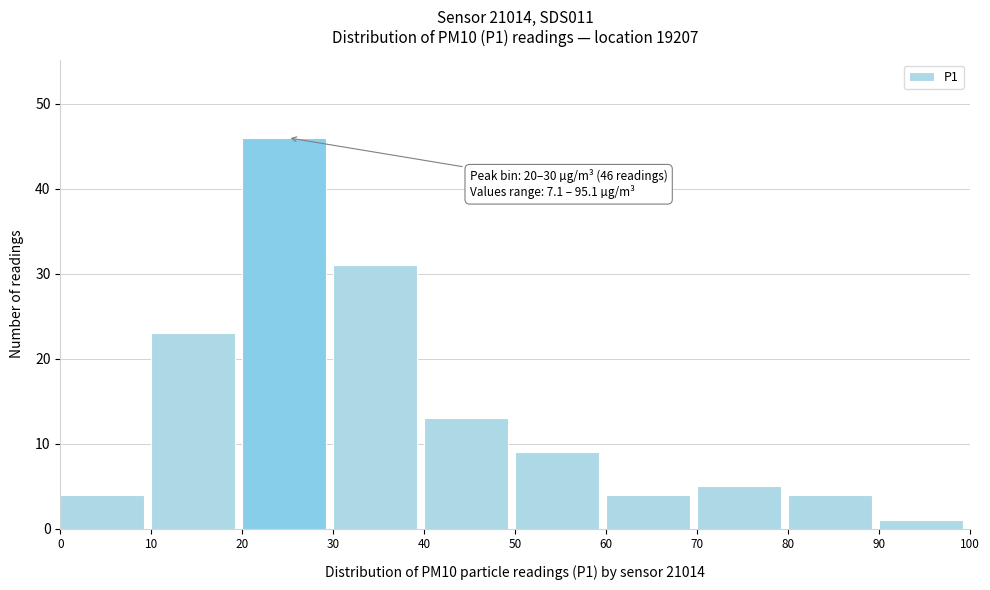

Over which range of the x-axis is the bar tallest?

20 to 30